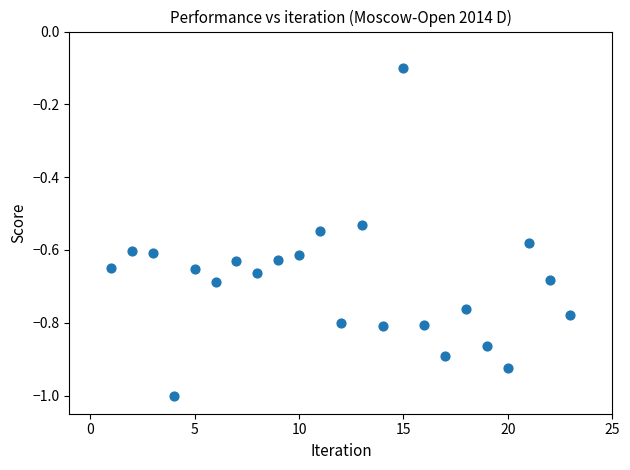

What is the range of X values (max minus min)?

22.0